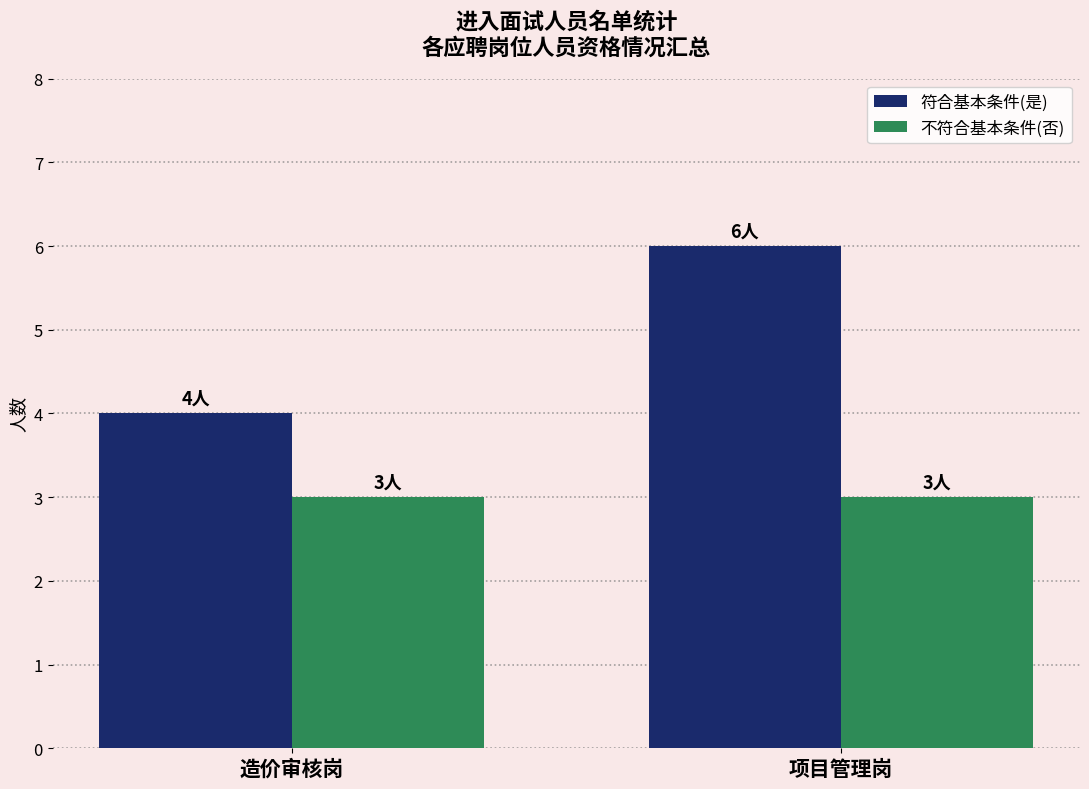

What is the value of the 符合基本条件(是) bar at the 2nd from the left?

6